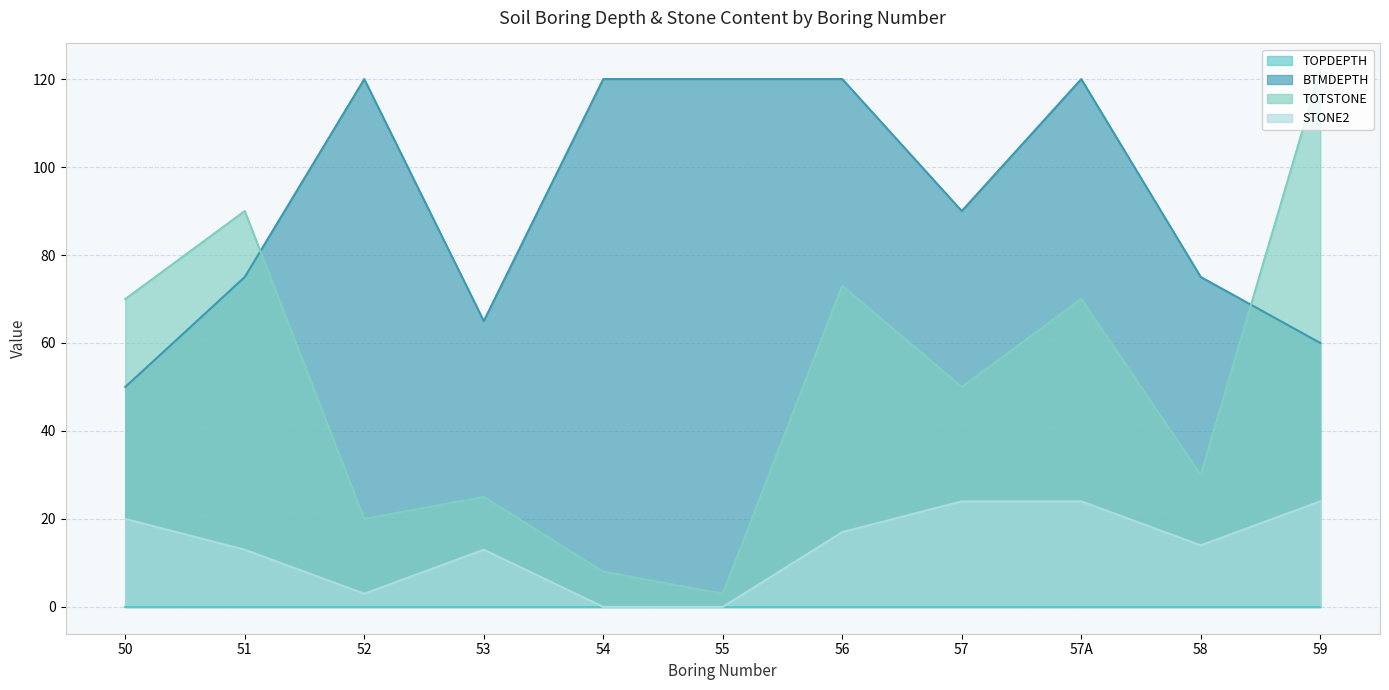

True or false: STONE2 and BTMDEPTH cross at least once.

False